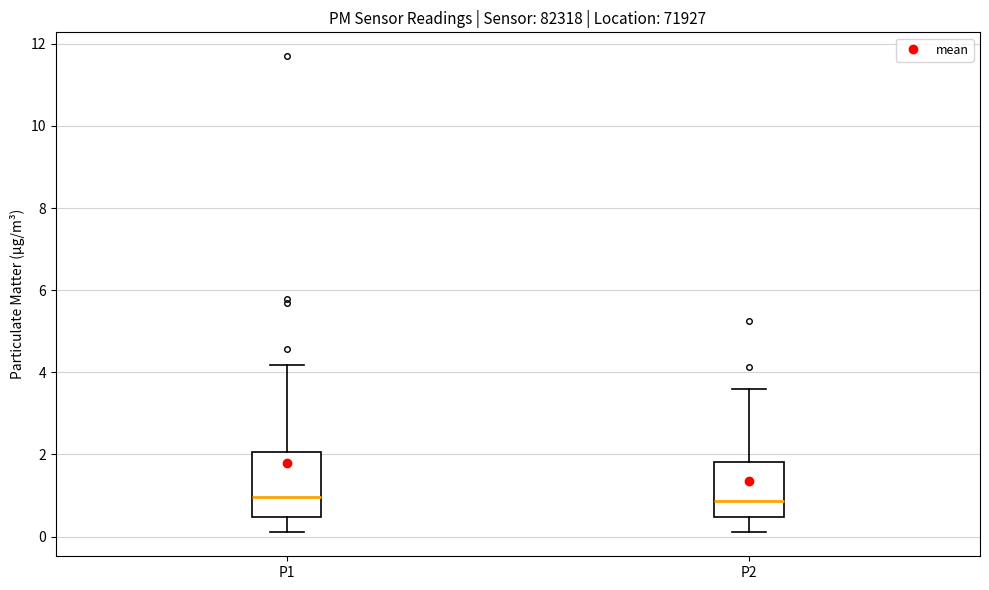

Reading left to right, read every box against the y-axis: the position of its median line, the range the box covers, and the ends of its whiskers. The values are not printed on the chart, so give them approximately, as read against the axis.

P1: median 1.0, box 0.4 to 2.0, whiskers 0.2 to 4.2
P2: median 0.8, box 0.4 to 1.8, whiskers 0.2 to 3.6